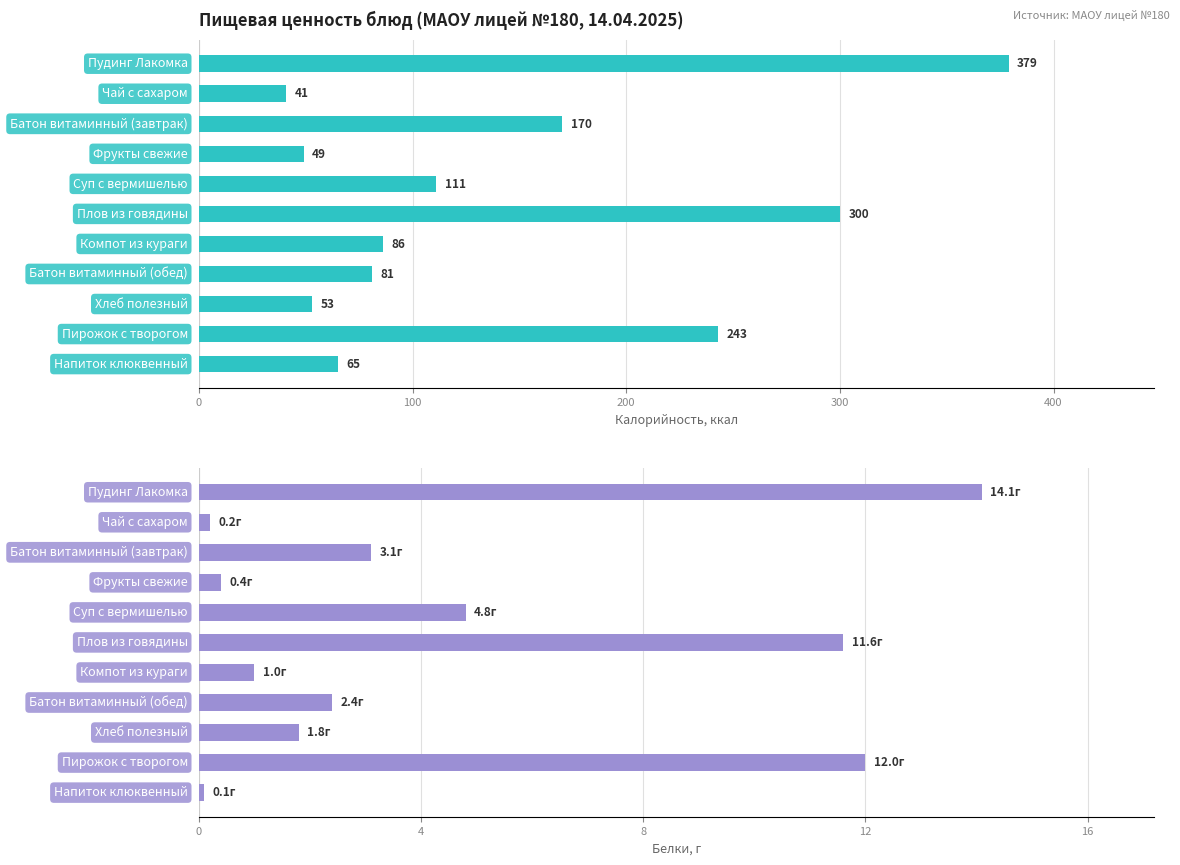

At how many categories does at least one series exceed 276?

2